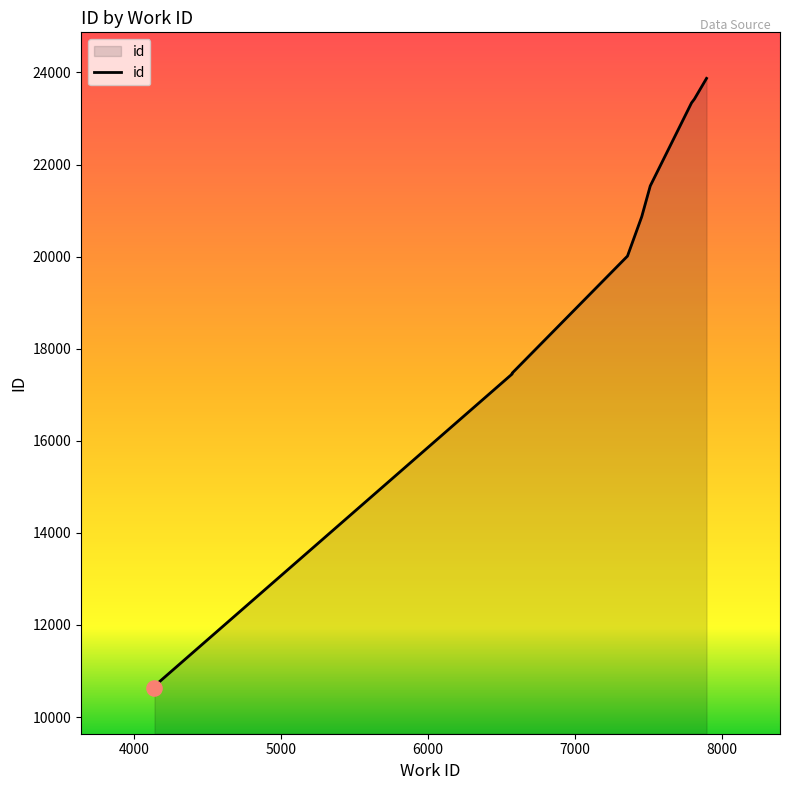

What is the change in value from 6572 to 7793?

+5890